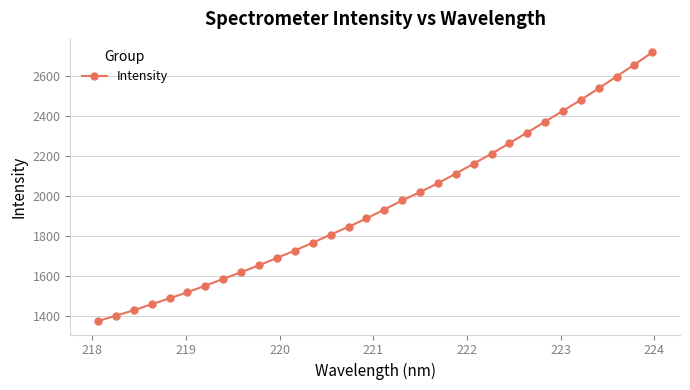

What is the minimum value shown in the chart?

1374.7